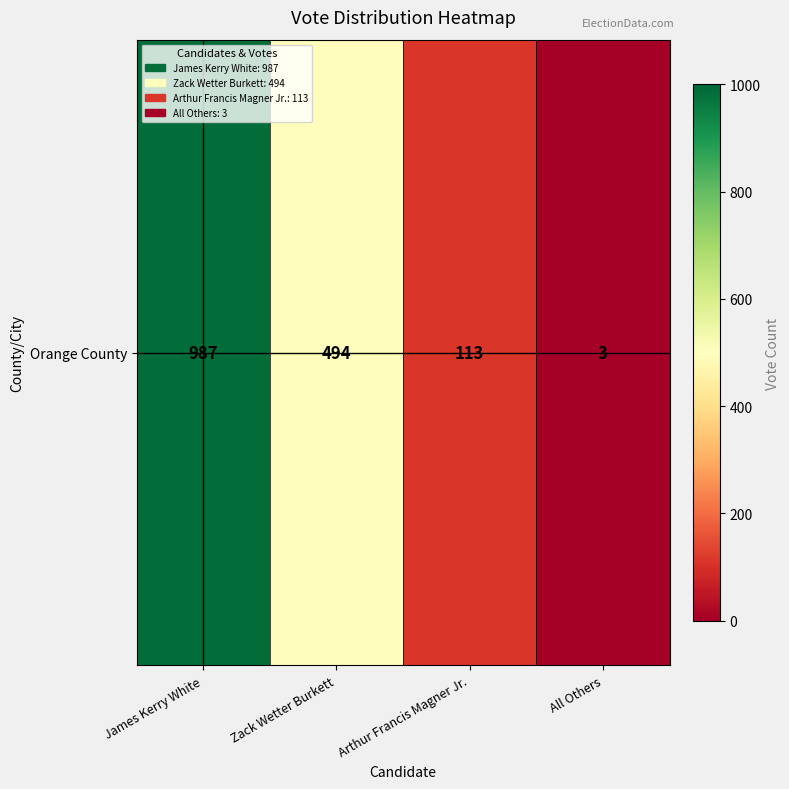

Which category has the lowest value across all series?

All Others